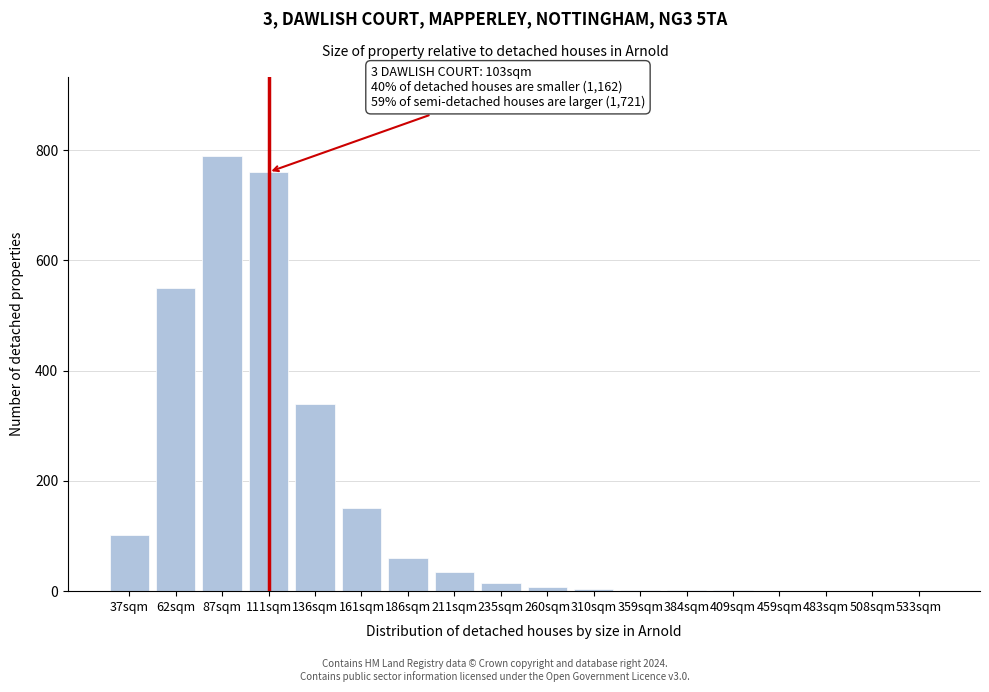

The value at 136sqm is 340. True or false?

True